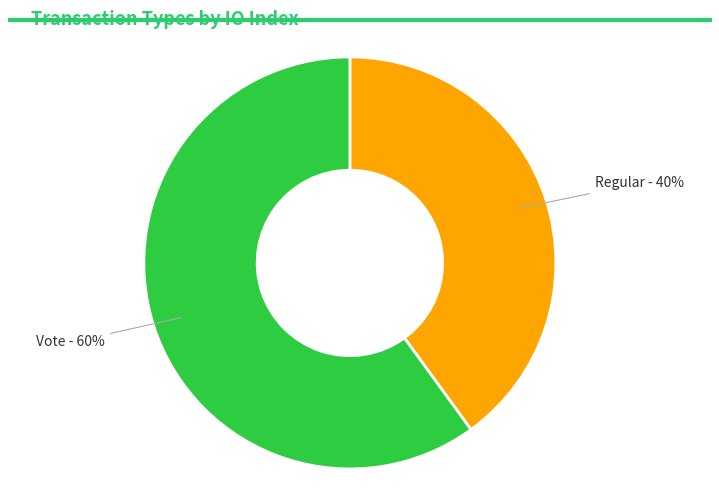

How many slices are in this pie chart?

2